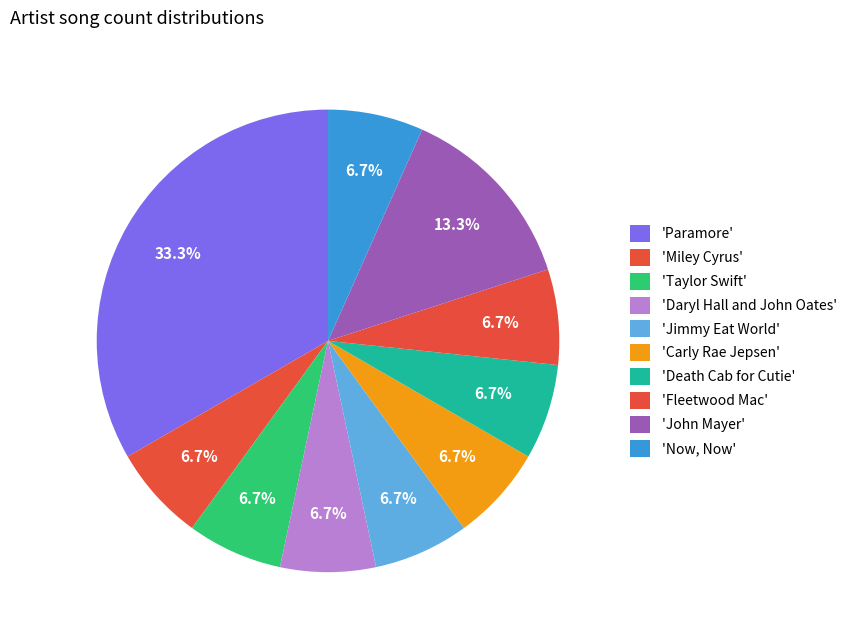

How many slices are in this pie chart?

10